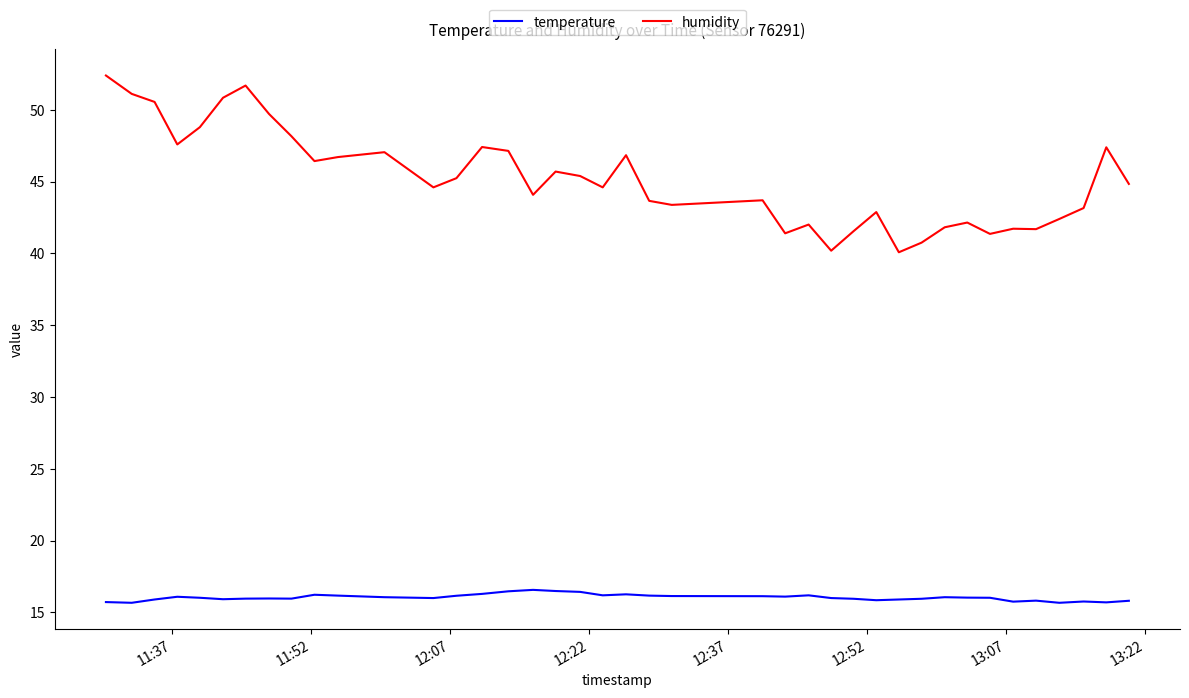

What are all the series names shown in the legend?

temperature, humidity